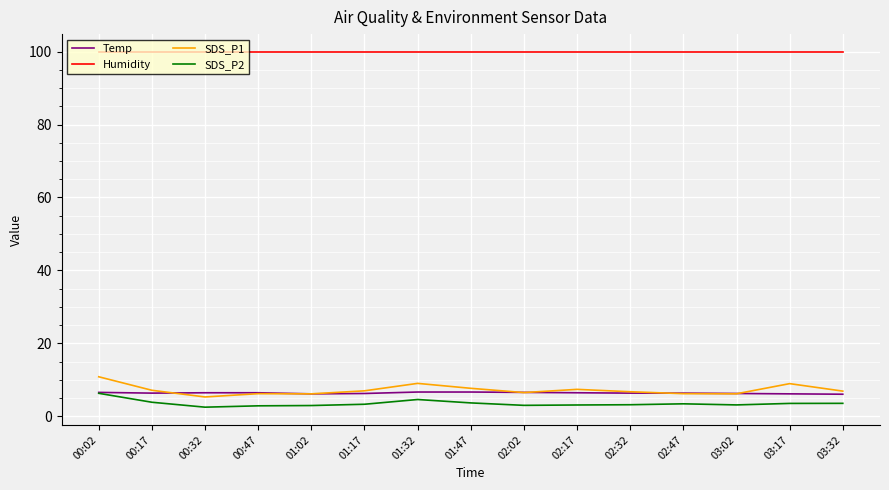

True or false: Humidity and SDS_P1 cross at least once.

False